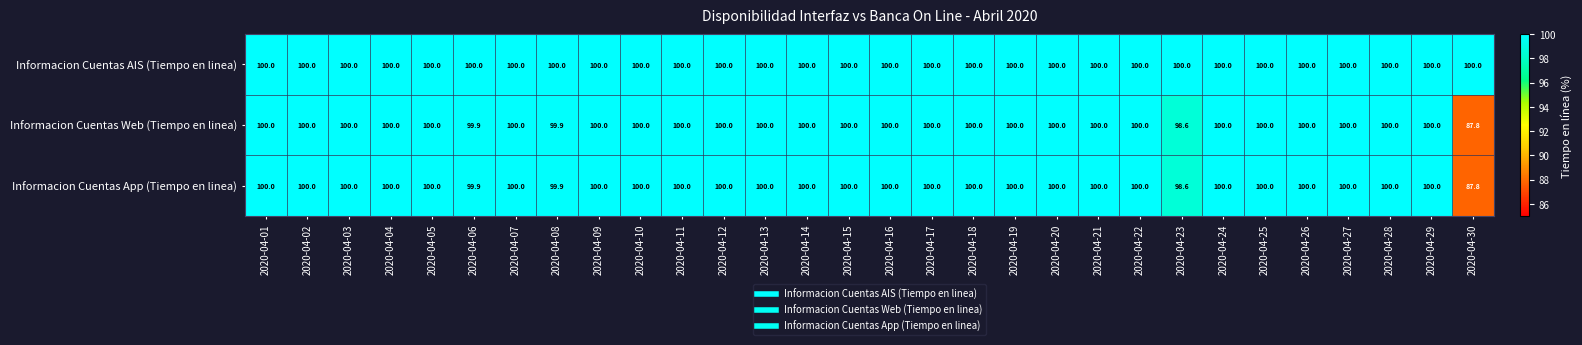

What value does the Informacion Cuentas AIS (Tiempo en linea) series have at 2020-04-05?

100.0